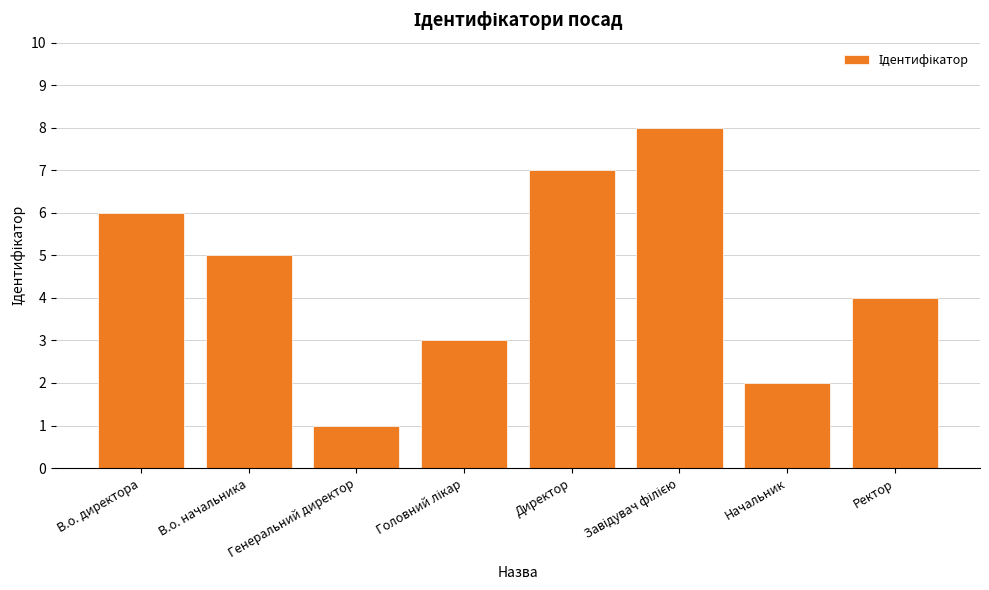

Reading left to right, what are all the values shown in this chart?

6	5	1	3	7	8	2	4